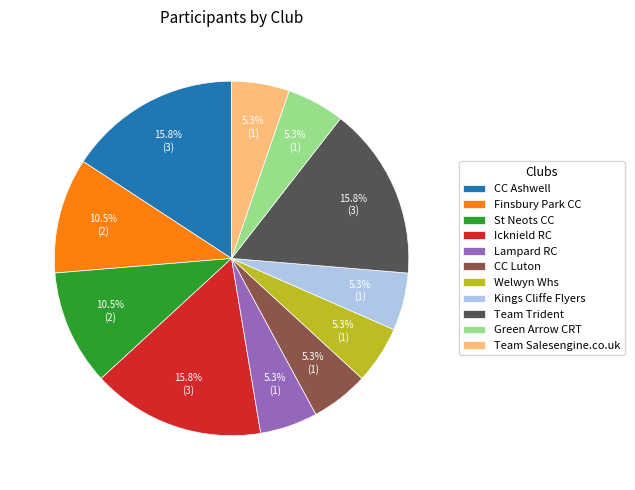

Is there a majority slice in this chart?

No